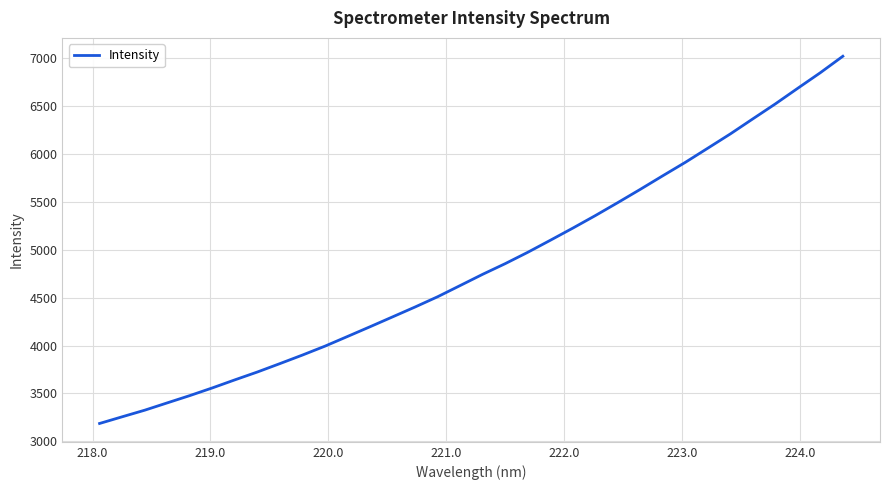

What is the difference between the maximum and minimum values?

3829.6